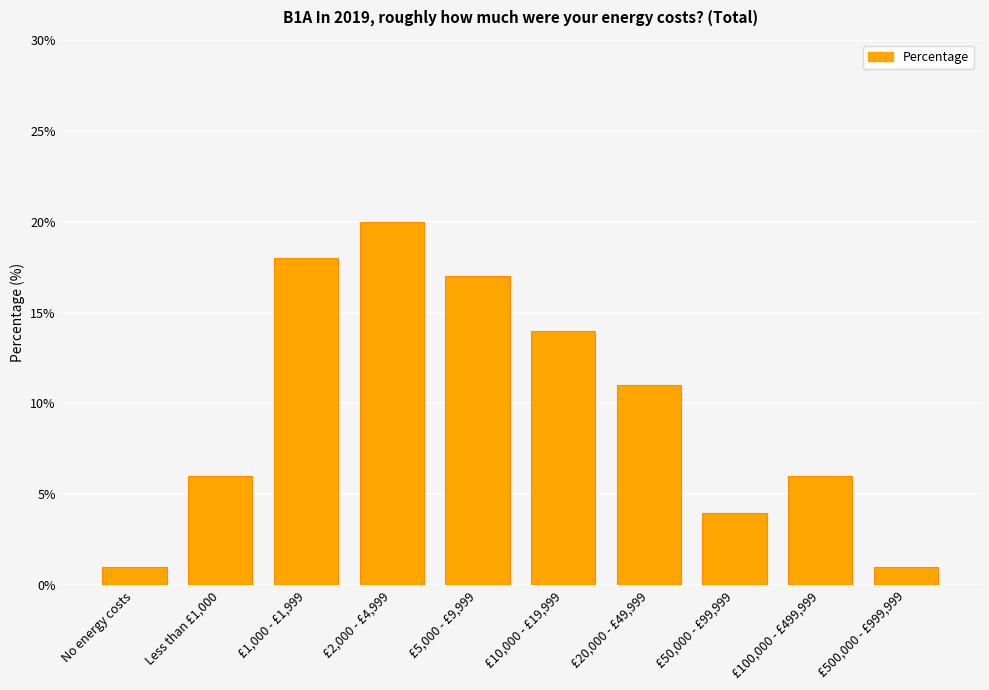

What is the ratio of the value at £50,000 - £99,999 to the value at Less than £1,000?

0.7